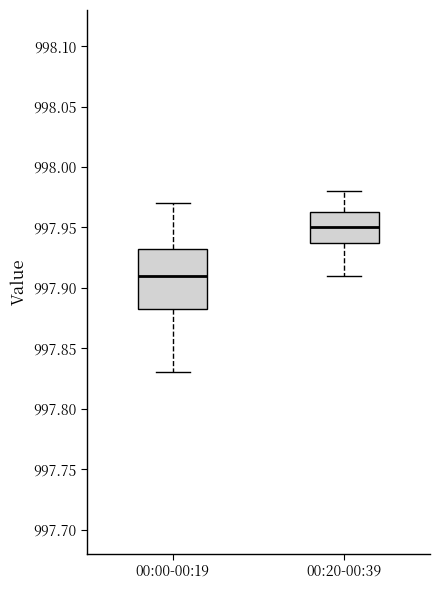

Reading left to right, transcribe this box plot: for each box, give where its median line is, the range the box spans, and where its two whiskers end, as read against the y-axis. The values are not printed on the chart, so give them approximately, as read against the axis.

00:00-00:19: median 997.910, box 997.885 to 997.935, whiskers 997.830 to 997.970
00:20-00:39: median 997.950, box 997.940 to 997.965, whiskers 997.910 to 997.980